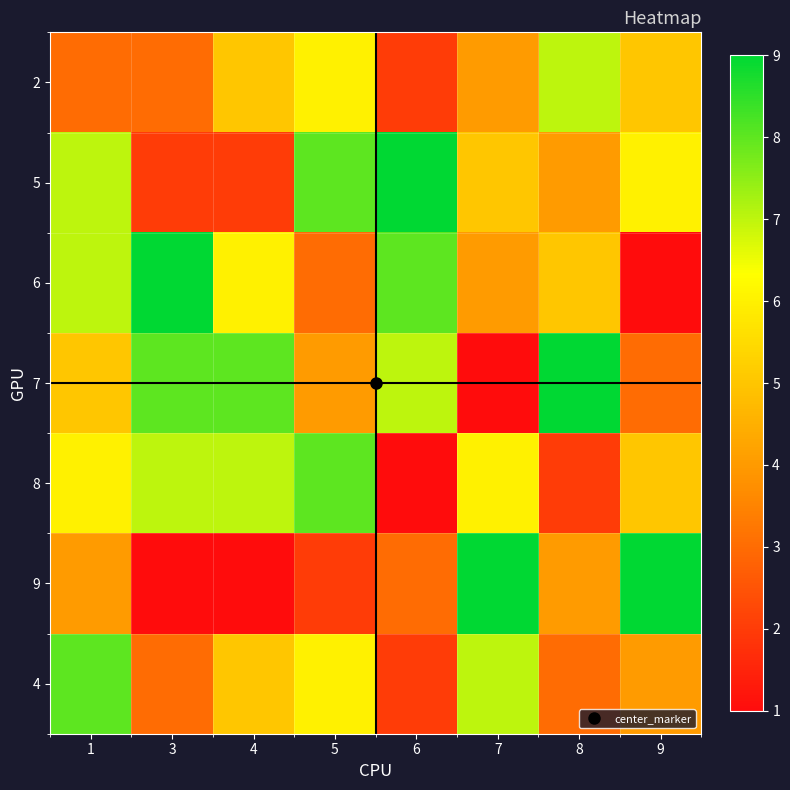

At how many categories does at least one series exceed 4?

8